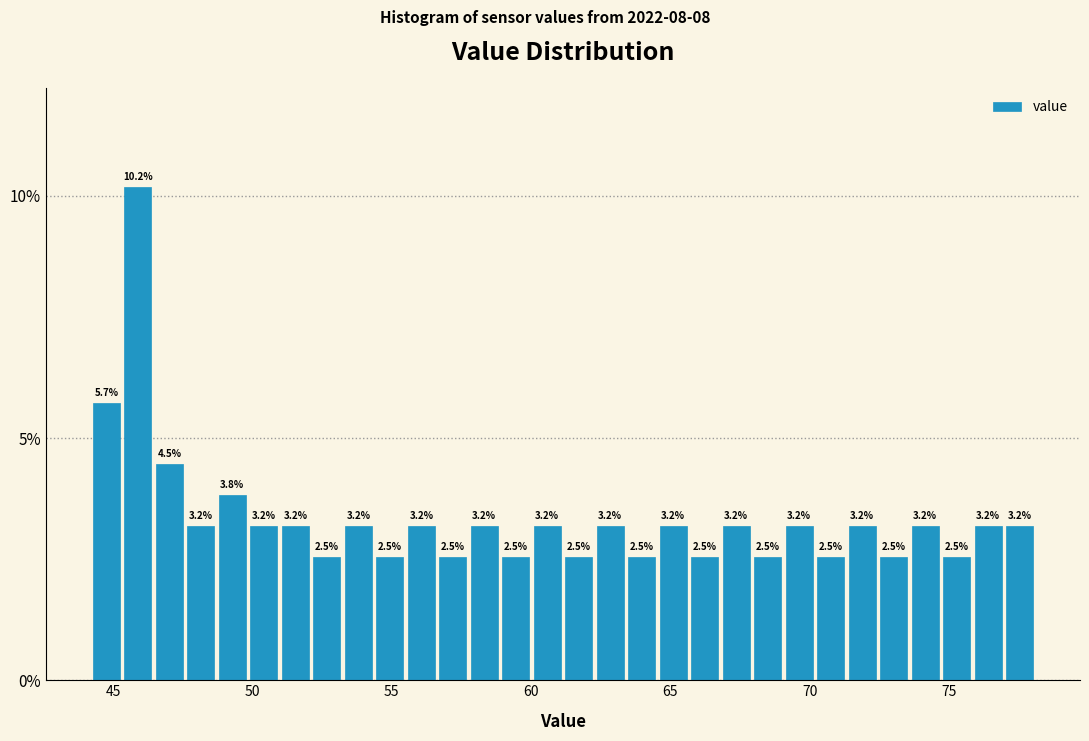

Around what value on the x-axis is the tallest bar? Give the approximate position of its centre, as read against the axis.

46.0